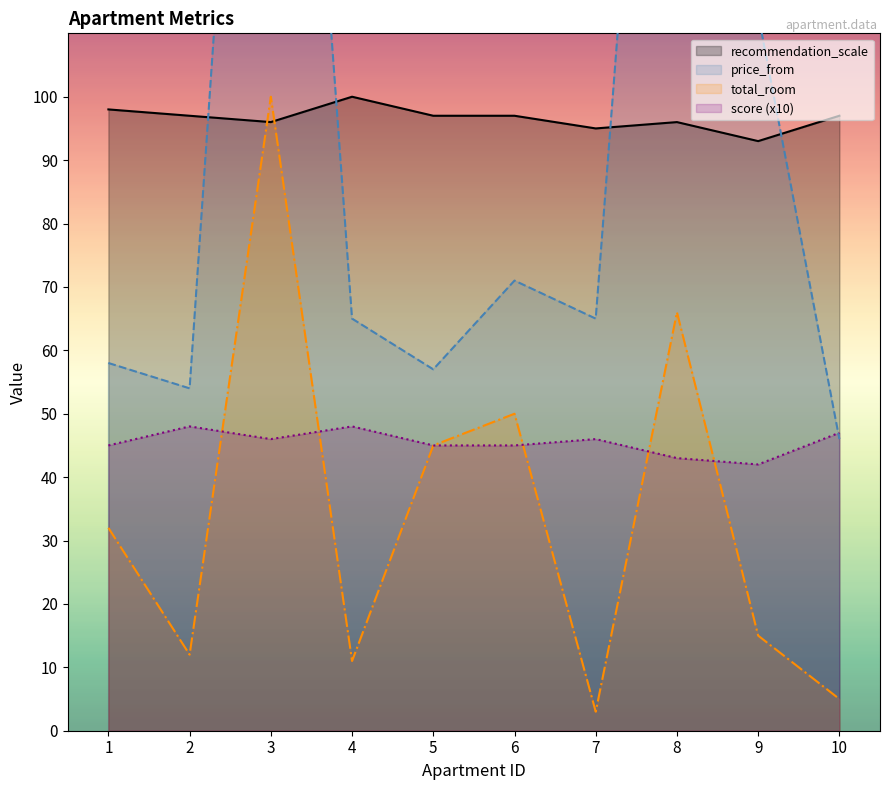

The recommendation_scale series shows 164 at 2. True or false?

False